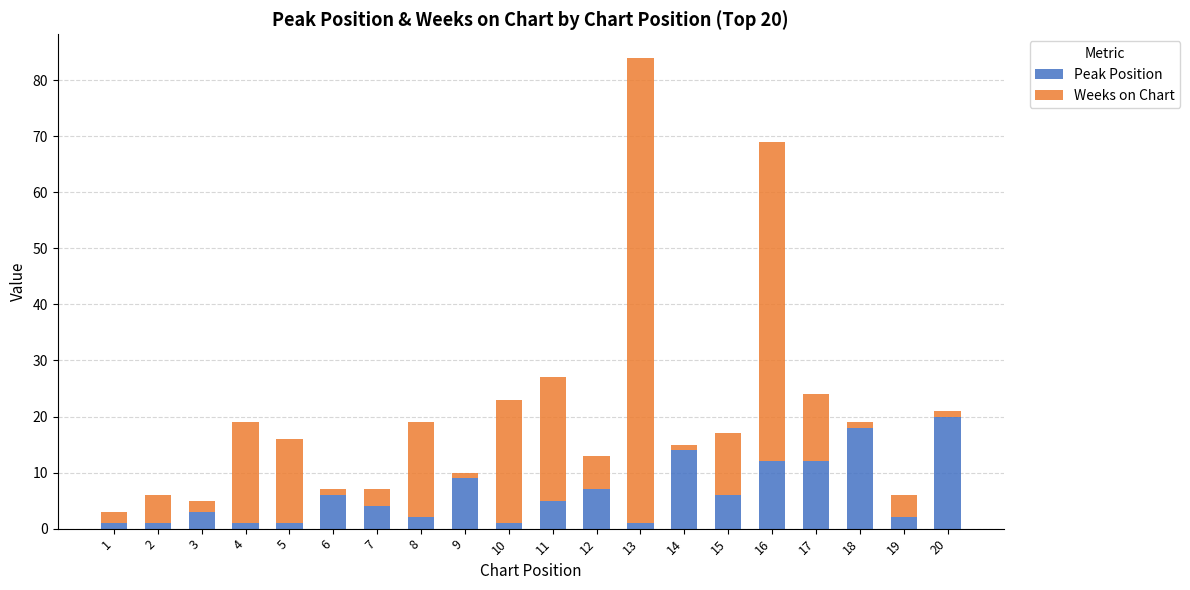

At which category is the sum across all series the highest?

13